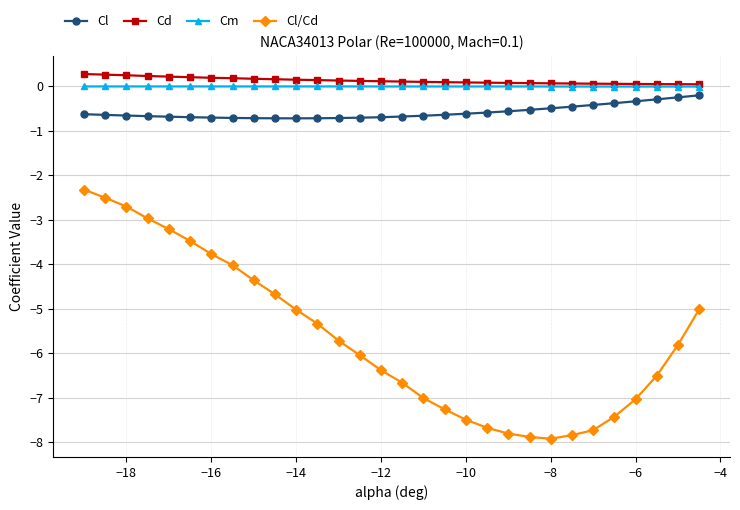

Which series has the largest range (max minus min)?

Cl/Cd